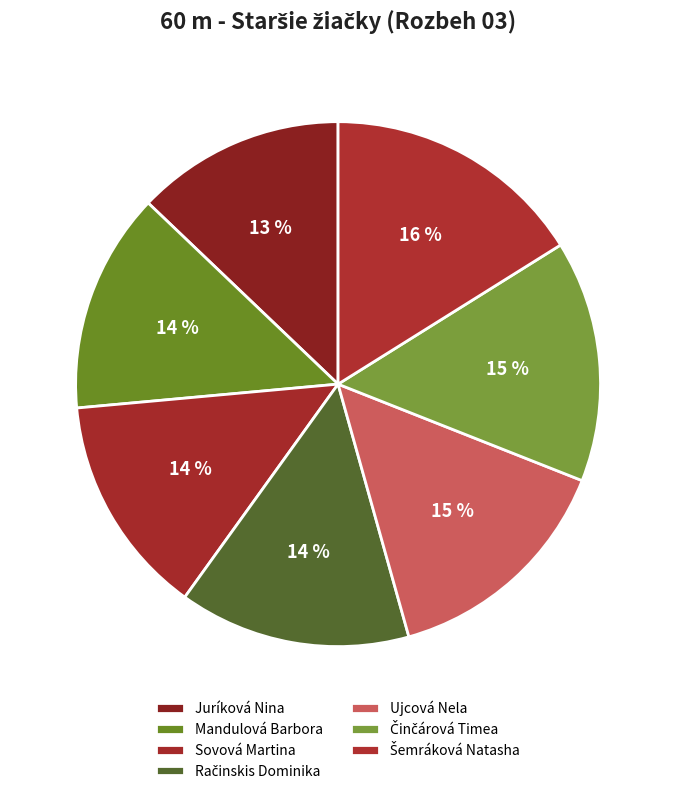

True or false: Ujcová Nela accounts for 22% of the total.

False